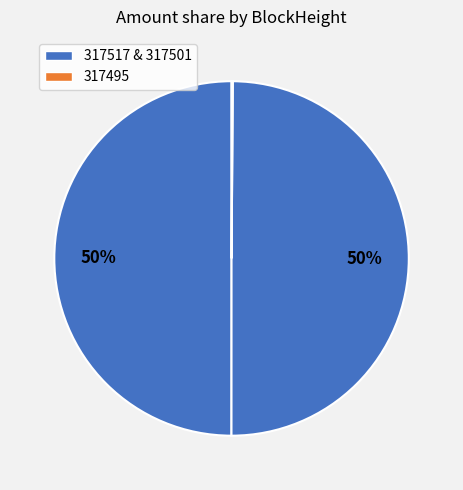

To the nearest percent, what is the difference between the largest and smallest slice percentages?

50%